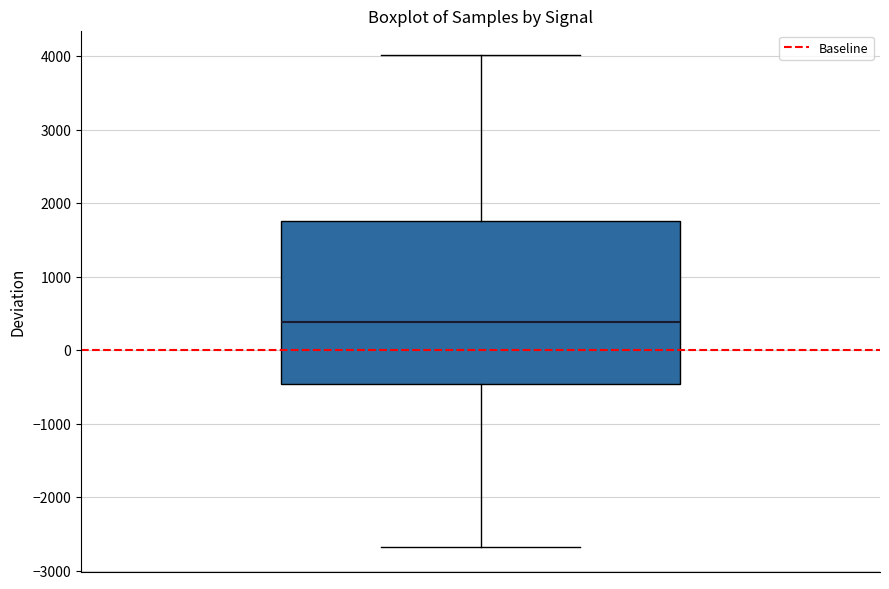

Transcribe this box plot: give where the median line is, the range the box spans, and where the two whiskers end, as read against the y-axis. The values are not printed on the chart, so give them approximately, as read against the axis.

median 400, box -500 to 1800, whiskers -2700 to 4000